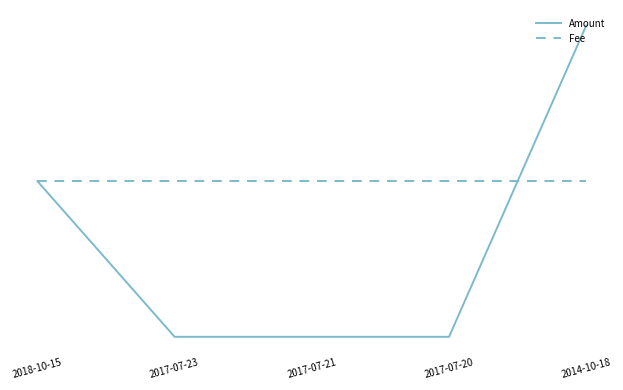

List the labels in order of Fee value, smallest first.

2018-10-15, 2017-07-23, 2017-07-21, 2017-07-20, 2014-10-18